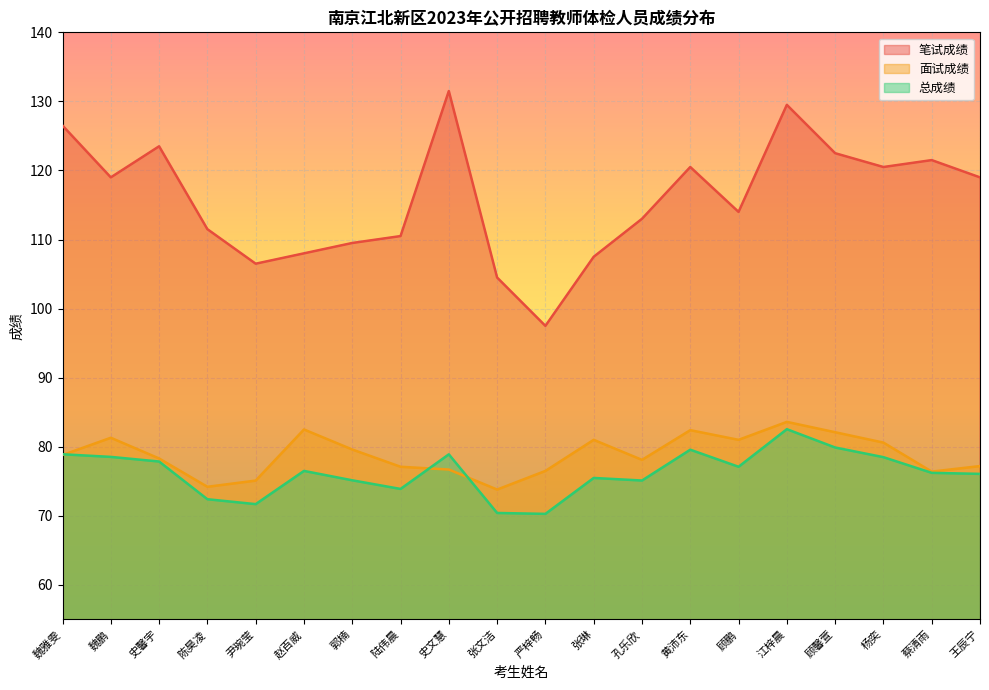

The value of 笔试成绩 at 王辰宁 is 119.0. True or false?

True